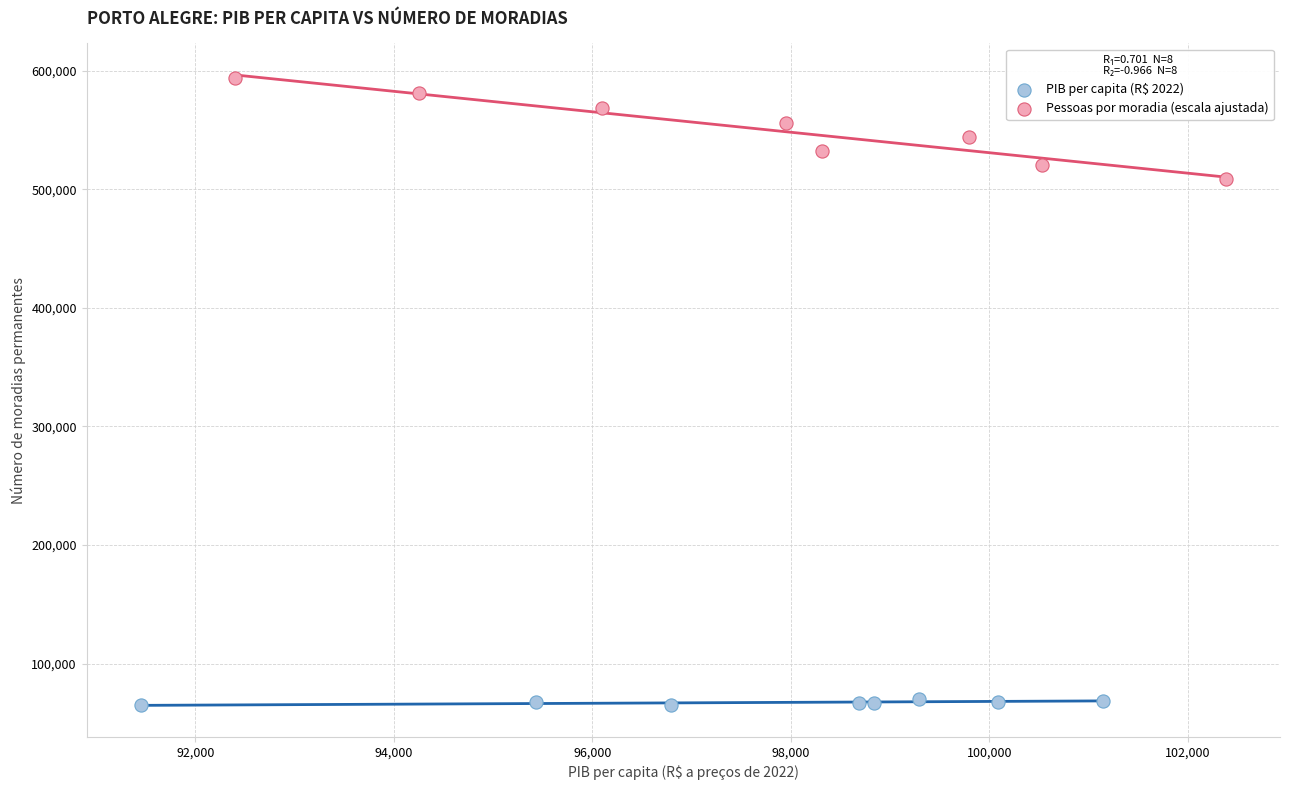

Which series contains the lowest Y value?

PIB per capita (R$ 2022)